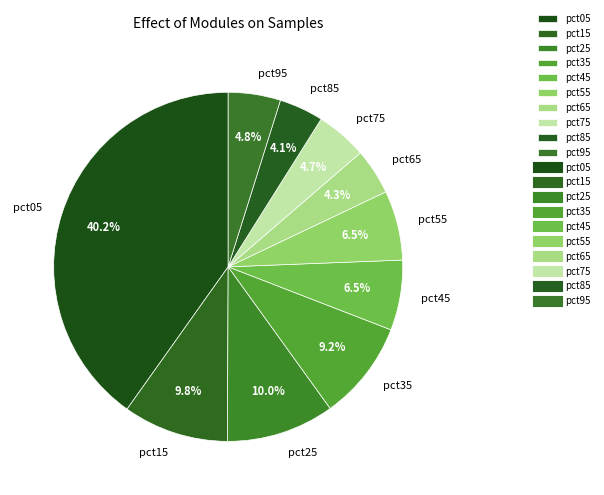

To the nearest percent, what is the combined percentage of pct95 and pct65?

9%